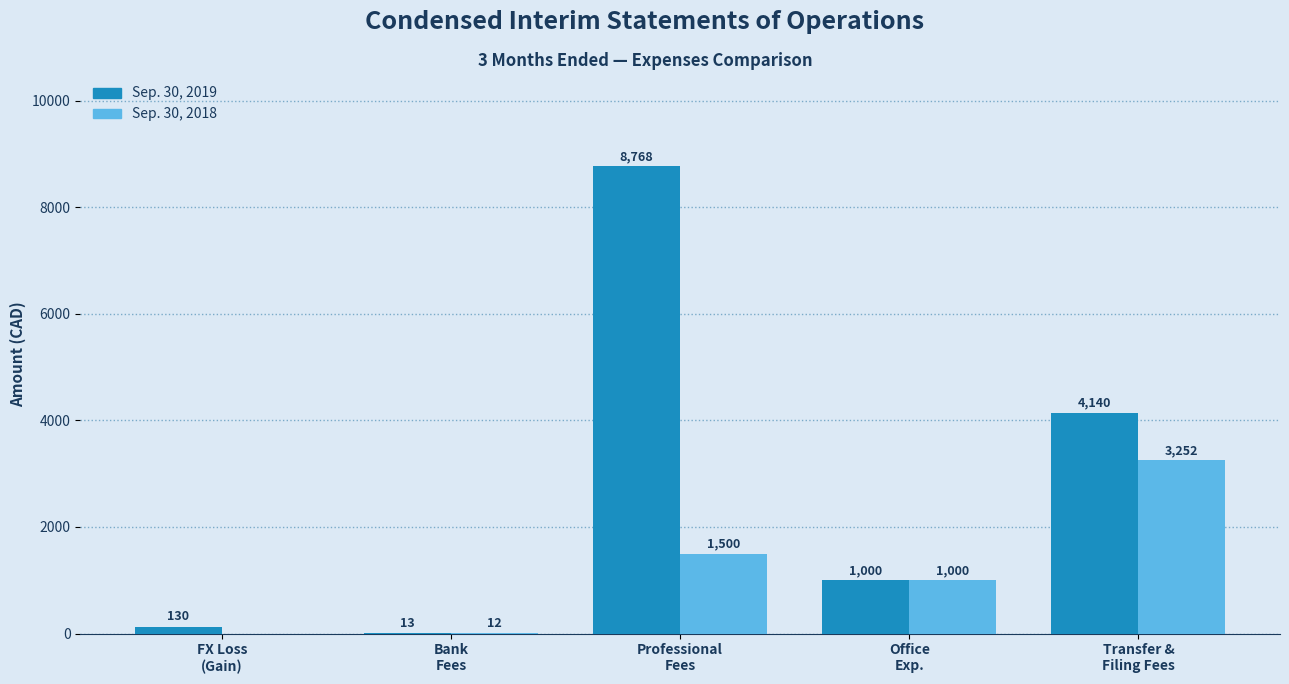

Which category has the highest value in the Sep. 30, 2018 series?

Transfer &
Filing Fees